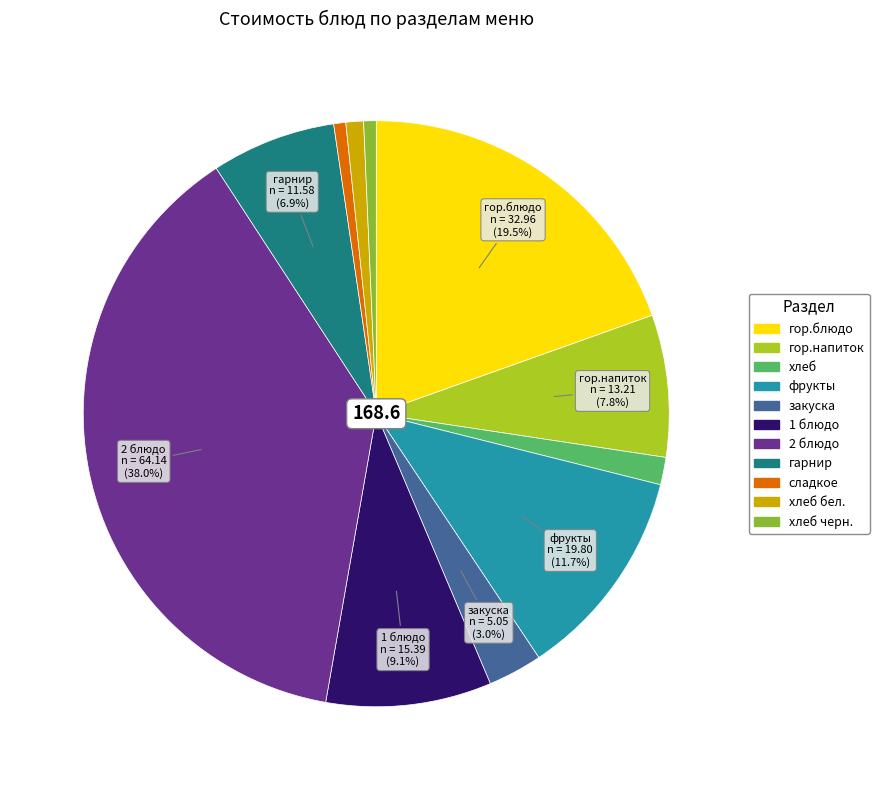

Is there any slice that represents more than half of the pie?

No